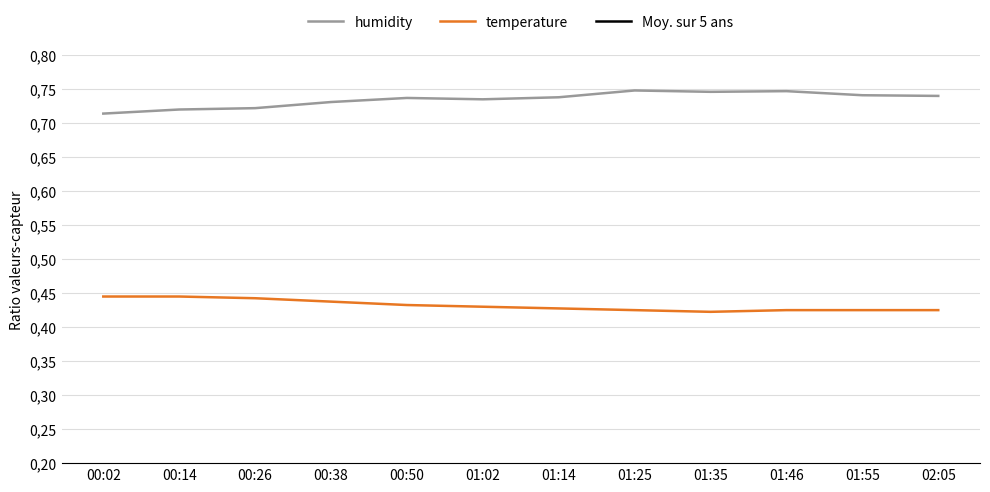

True or false: humidity and temperature intersect in this chart.

False